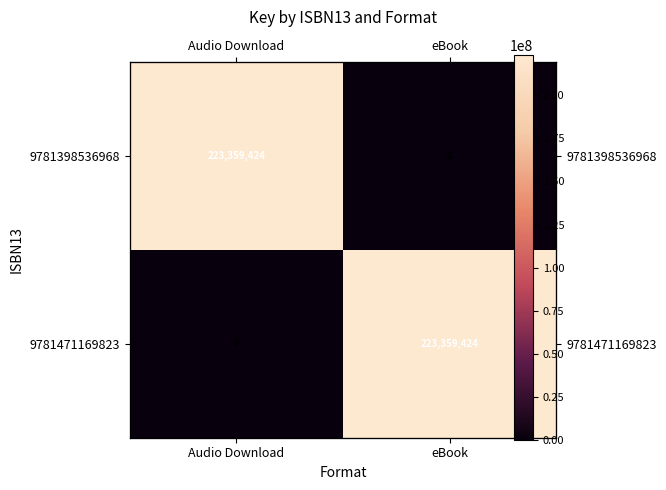

What is the average value of the 9781471169823 series?

111679712